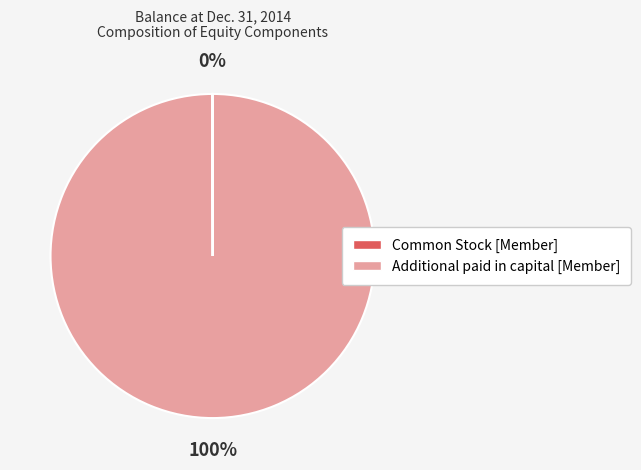

Which category has the biggest portion of the pie?

Additional paid in capital [Member]